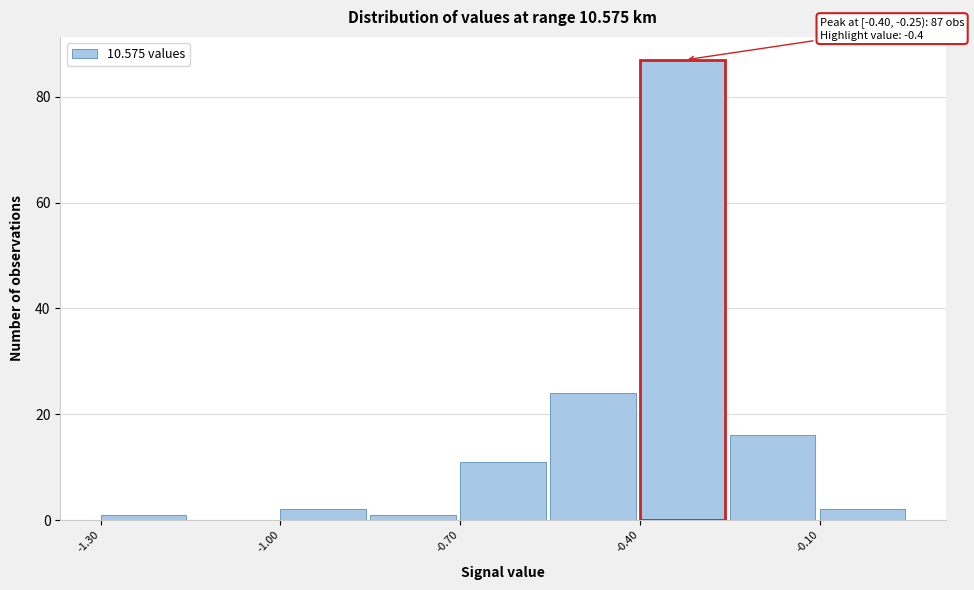

Read against the x-axis, roughly where is the centre of the tallest bar?

-0.35